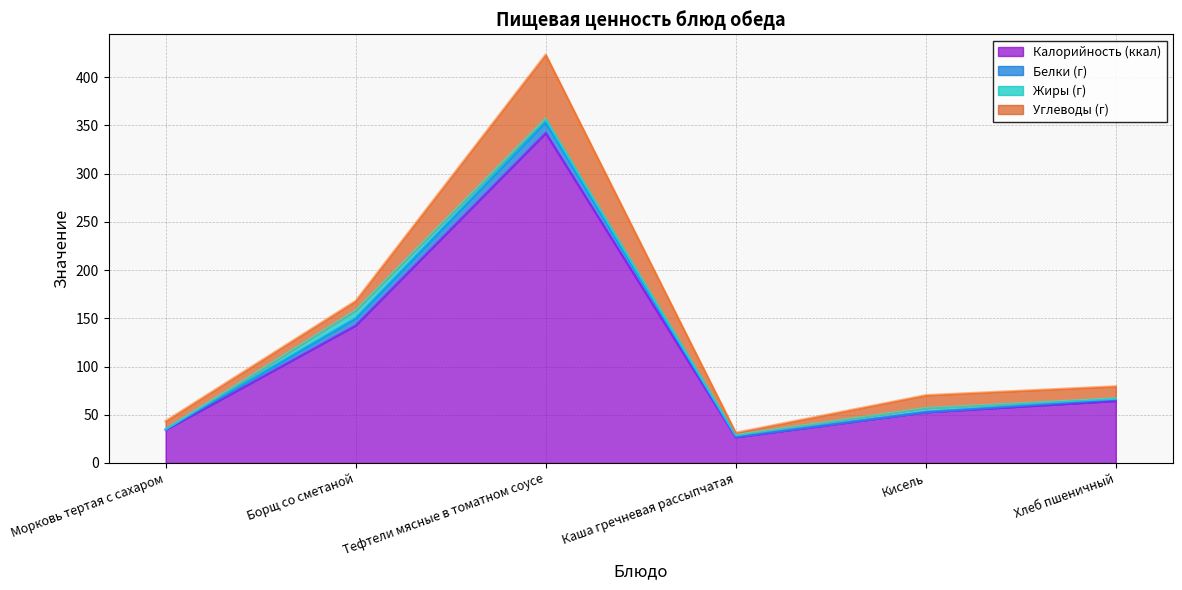

The Жиры (г) series shows 10.8 at Борщ со сметаной. True or false?

False